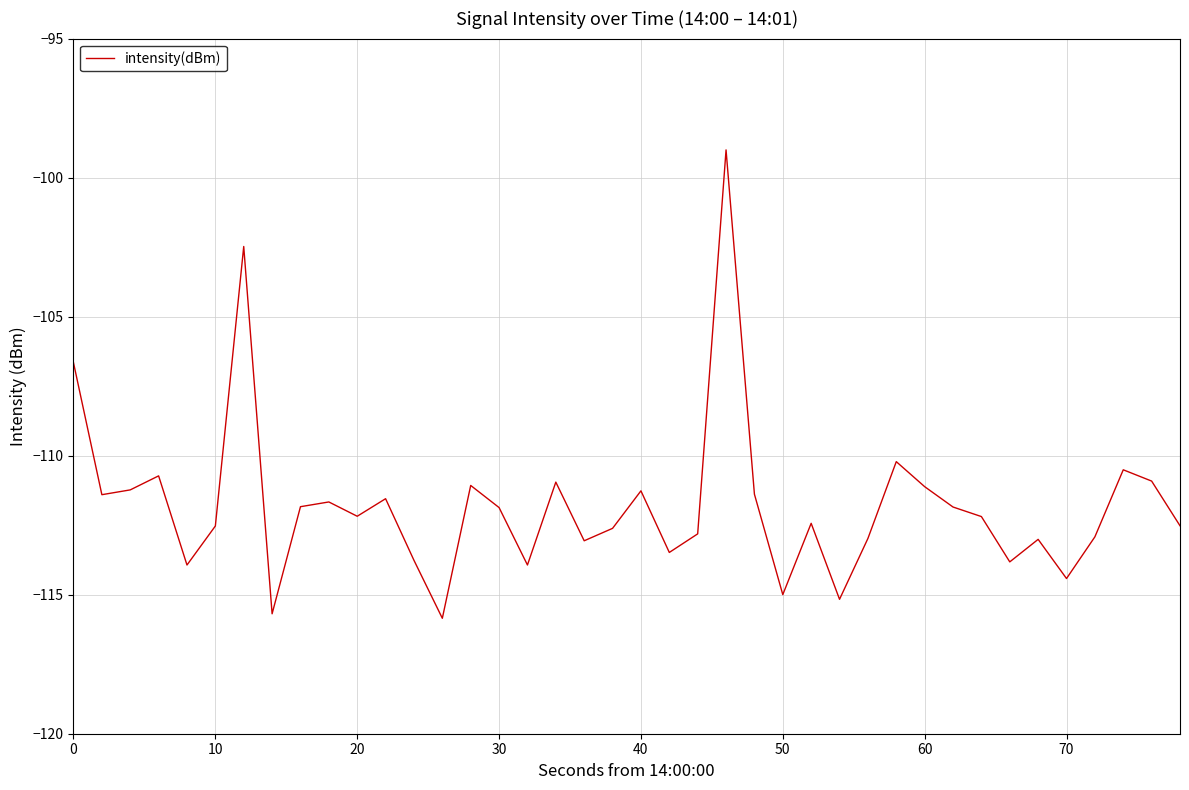

True or false: there are more than 0 points higher than both neighbors.

True